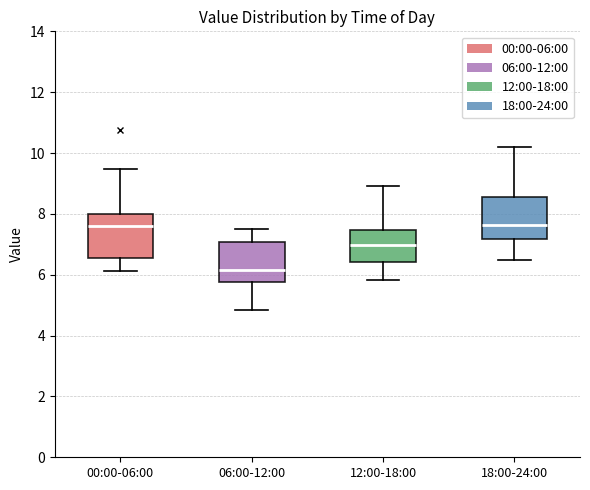

Where does the median line of the box for 06:00-12:00 sit on the y-axis? The values are not printed on the chart, so give them approximately, as read against the axis.

6.2